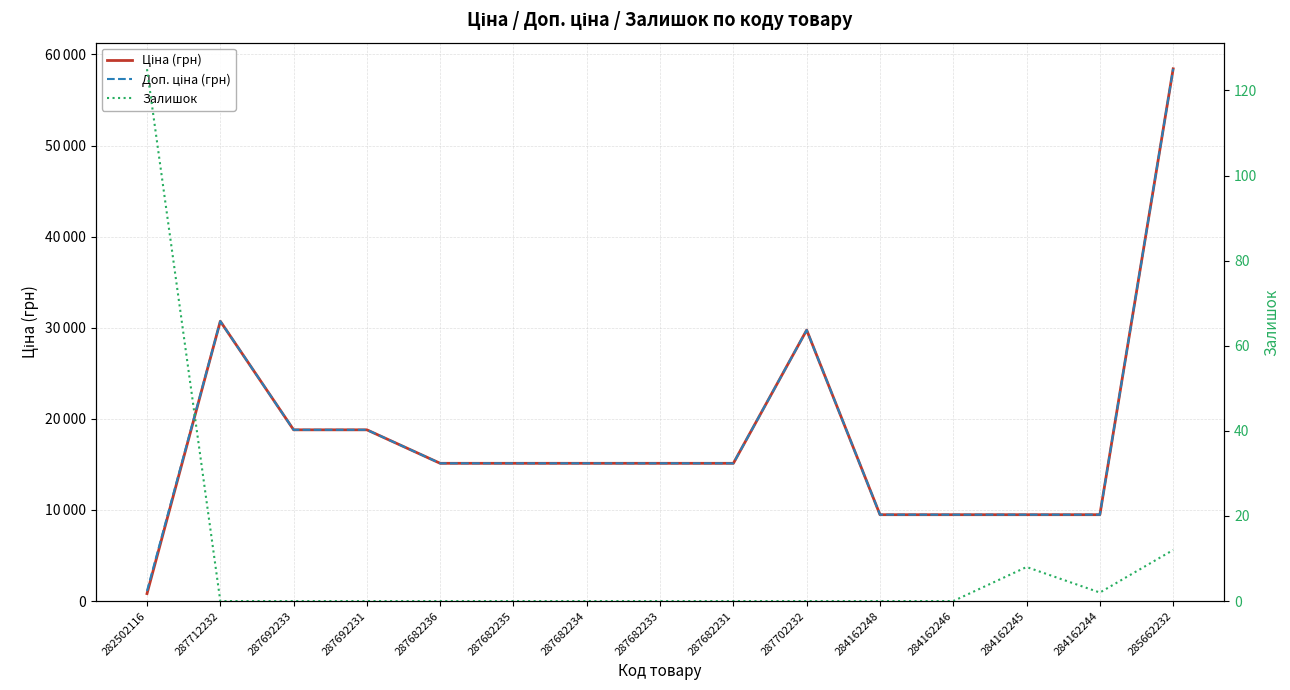

What is the value of the Ціна (грн) point at the 7th from the left?

15120.0